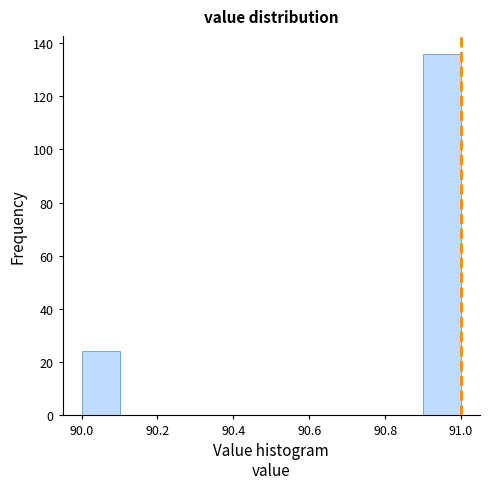

Over which range of the x-axis is the bar tallest?

90.9 to 91.0